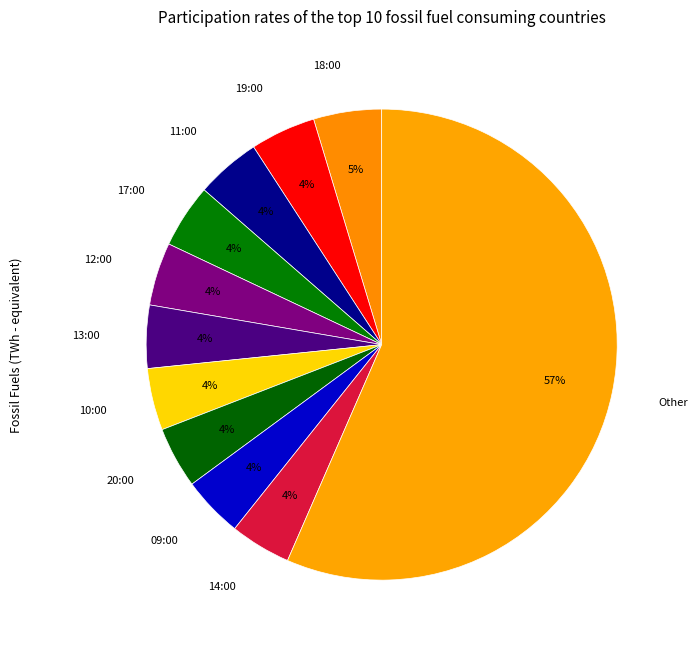

To the nearest percent, what percentage of the pie is 20:00?

4%